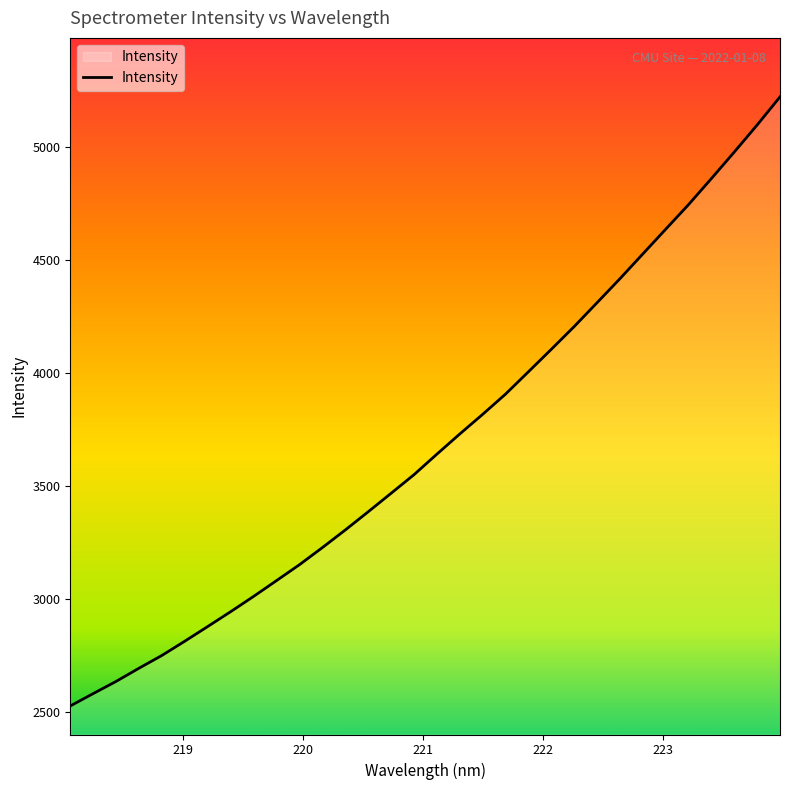

What is the smallest value displayed?

2526.1